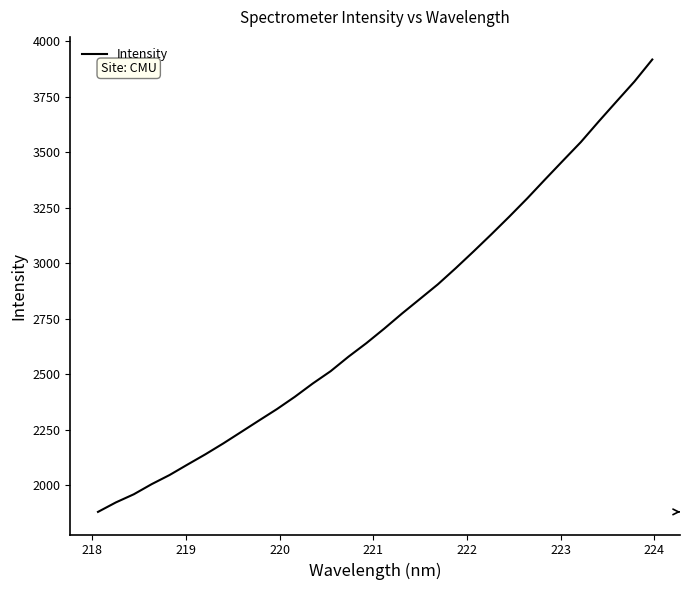

What is the greatest value displayed?

3917.6